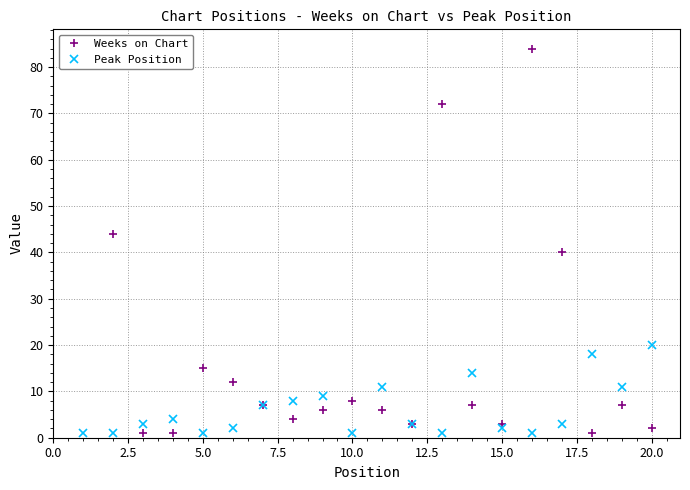

At how many categories does at least one series exceed 65?

3